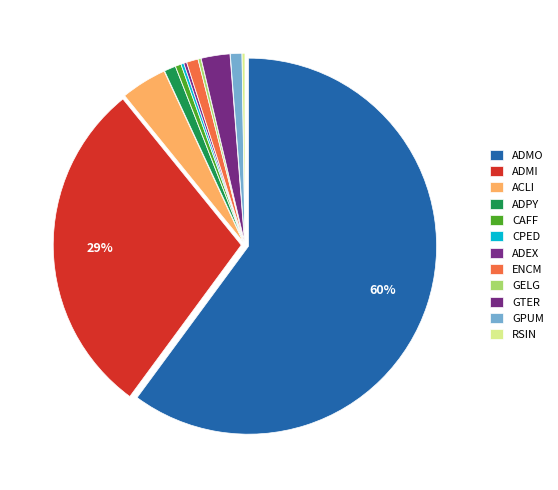

What is the largest slice in the pie chart?

ADMO